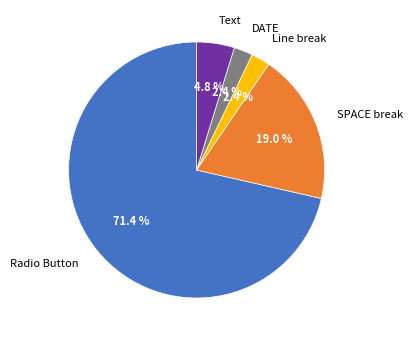

To the nearest percent, what is the difference between the largest and smallest slice percentages?

69%